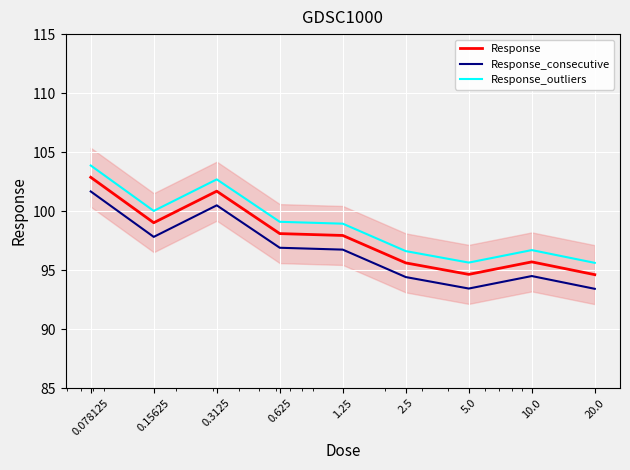

What is the value of the Response_outliers point at the 7th from the left?

95.6